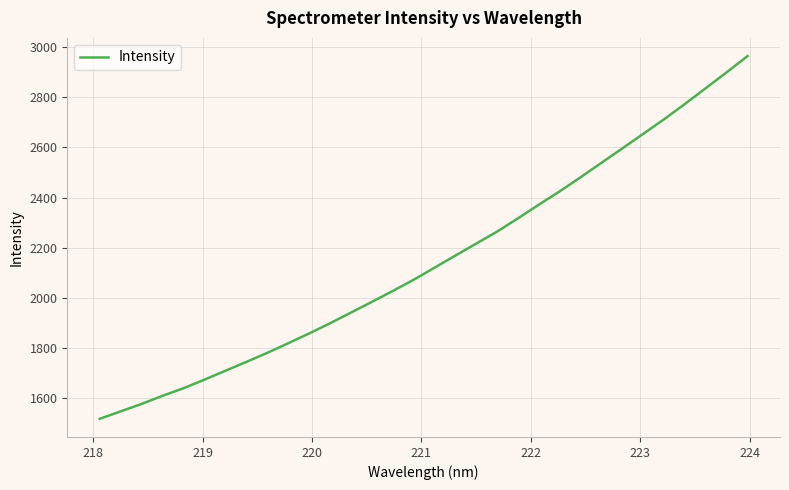

Reading left to right, list all the values displayed in this chart.

1517.2	1546.8	1576.6	1608.8	1639.1	1673.2	1708.7	1744.0	1780.0	1818.2	1857.4	1897.9	1940.6	1983.3	2026.8	2071.5	2119.8	2168.1	2216.2	2264.0	2317.0	2371.6	2424.8	2481.0	2538.7	2596.1	2654.4	2712.5	2773.8	2836.8	2900.0	2964.8